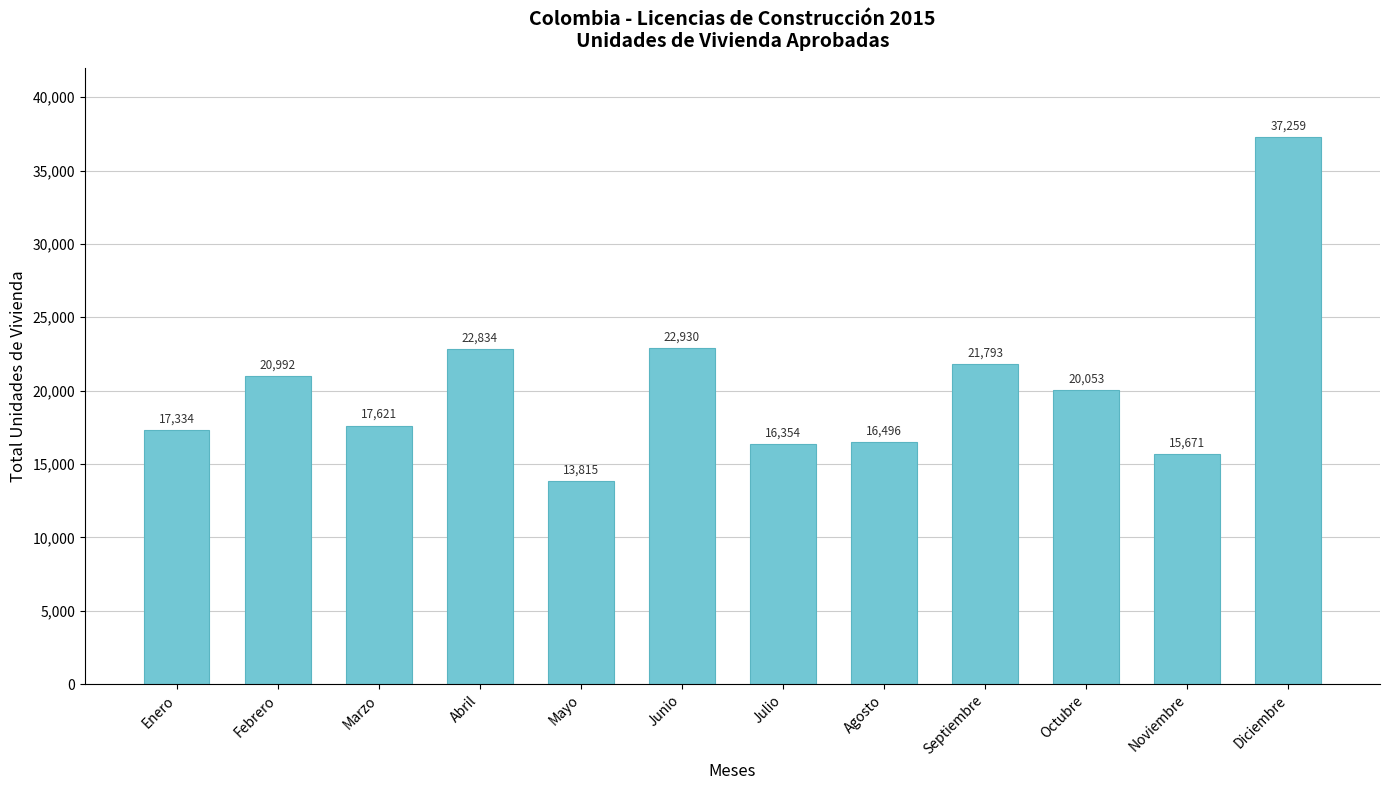

What is the greatest value displayed?

37259